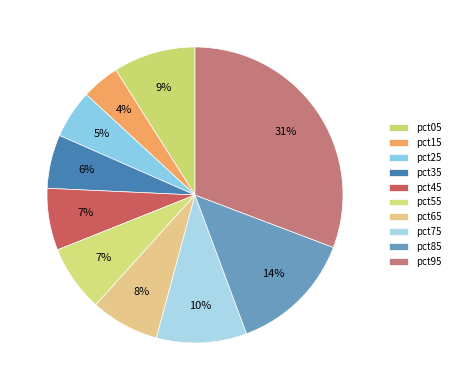

How many segments does this pie chart have?

10